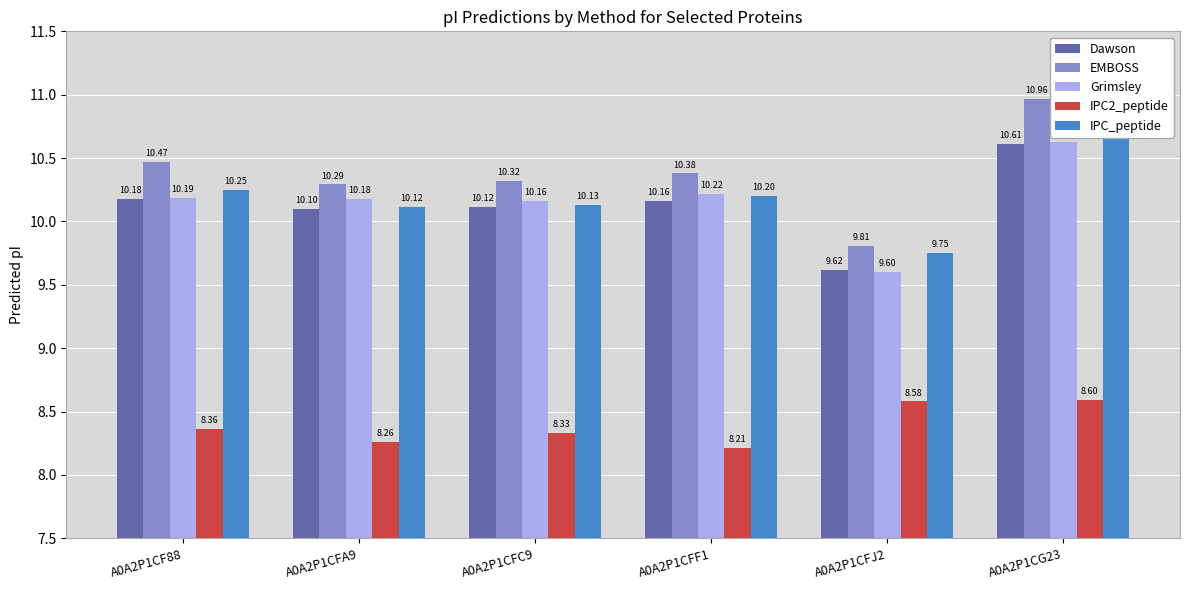

Reading left to right, what are all the values shown in this chart?

Dawson: 10.2	10.1	10.1	10.2	9.6	10.6
EMBOSS: 10.5	10.3	10.3	10.4	9.8	11.0
Grimsley: 10.2	10.2	10.2	10.2	9.6	10.6
IPC2_peptide: 8.4	8.3	8.3	8.2	8.6	8.6
IPC_peptide: 10.2	10.1	10.1	10.2	9.8	10.8